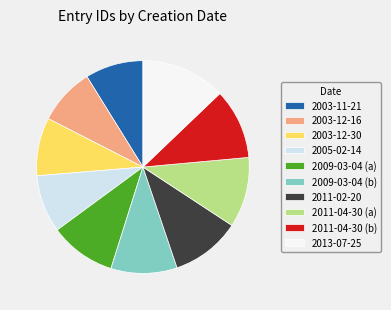

Is there any slice that represents more than half of the pie?

No